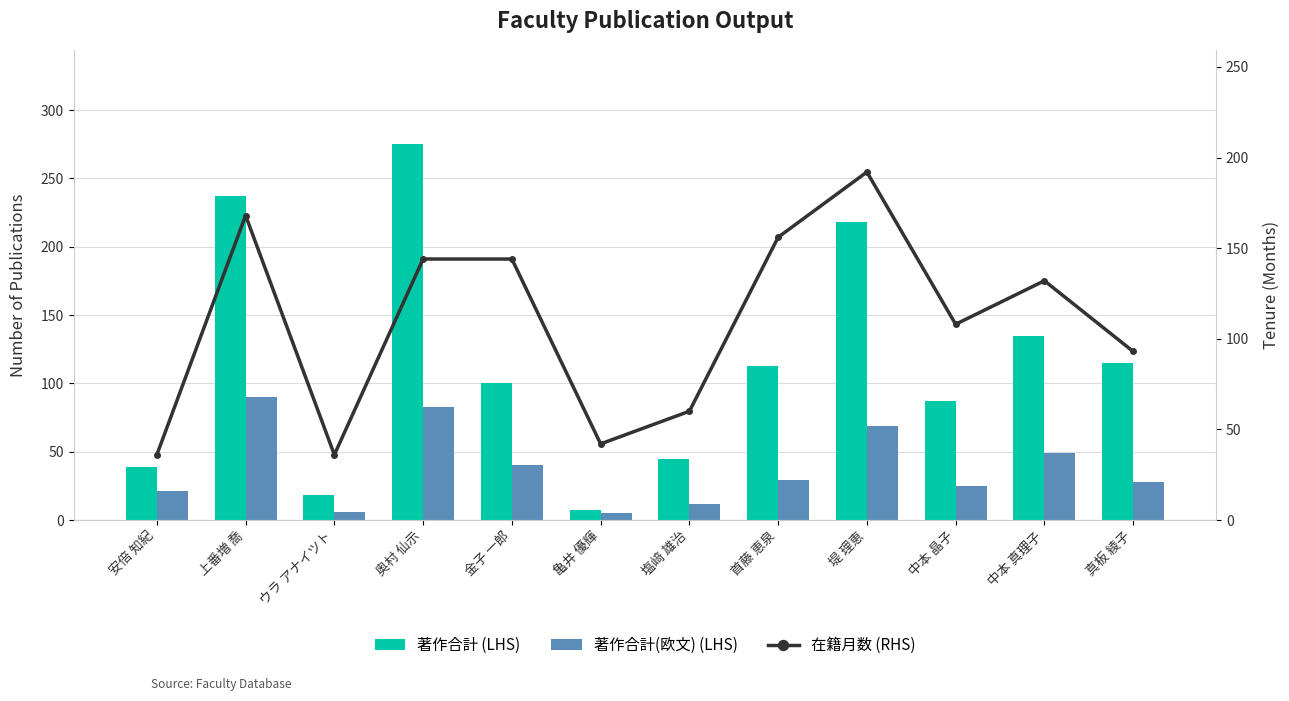

What is the difference between the maximum and second lowest values in the 著作合計 (LHS) series?

257